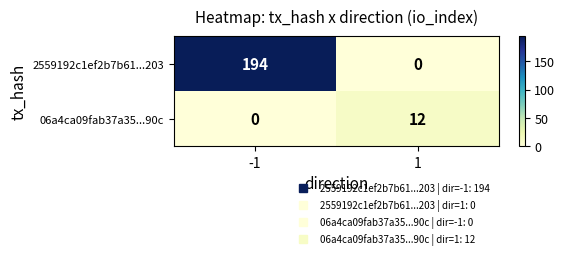

Is it true that 2559192c1ef2b7b61...203 equals 84 at 1?

False